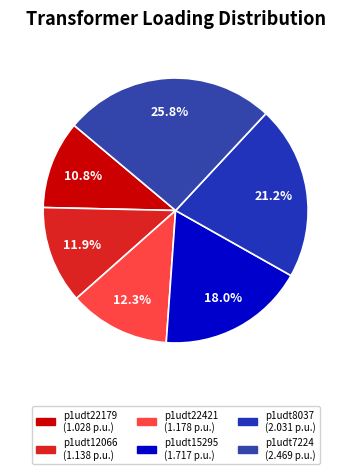

True or false: p1udt7224 accounts for 26% of the total.

True